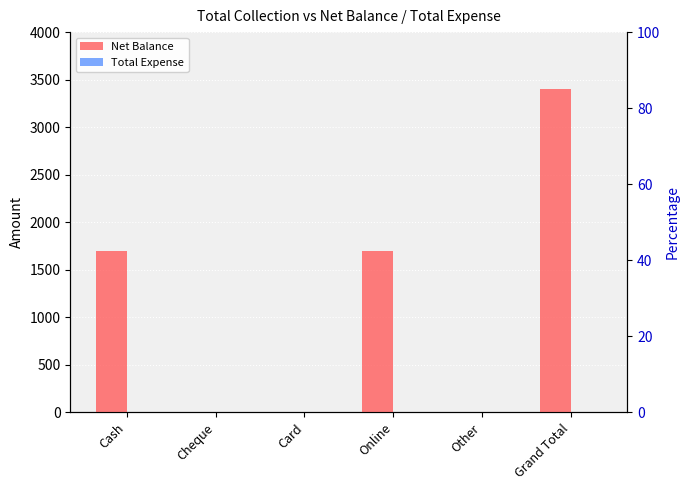

At which label does Total Expense reach its peak?

Cash